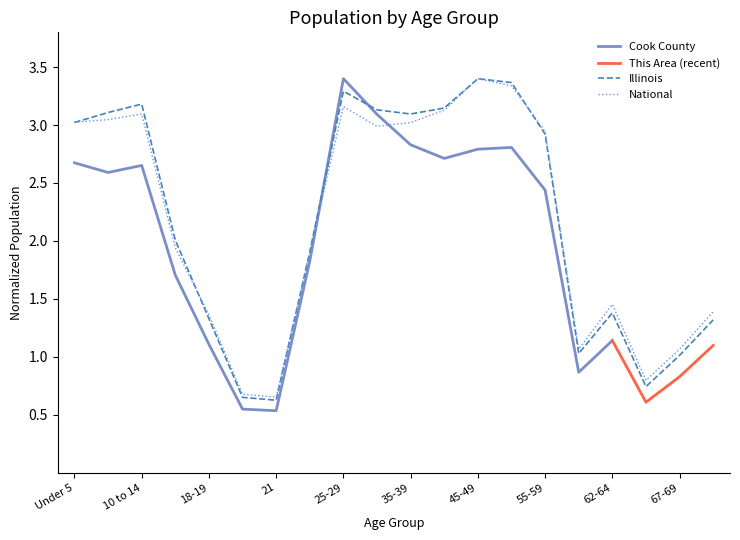

The Illinois series shows 1.3 at 18-19. True or false?

True